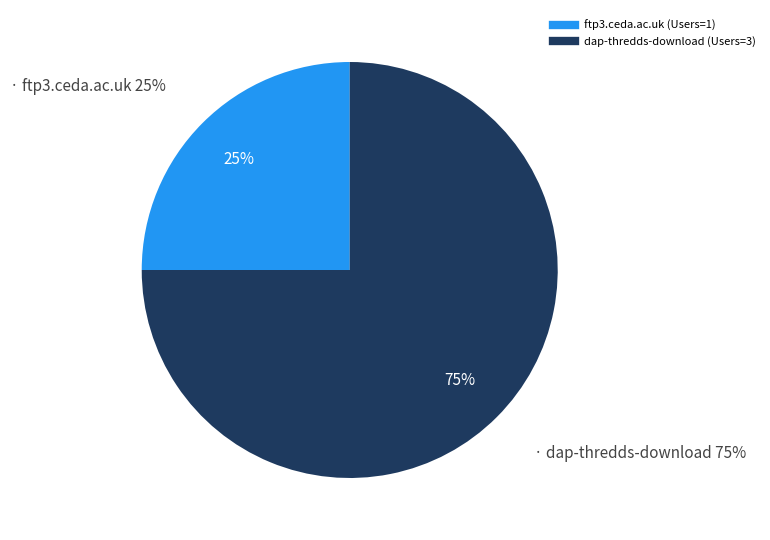

Is it true that dap-thredds-download is 87% of the pie?

False